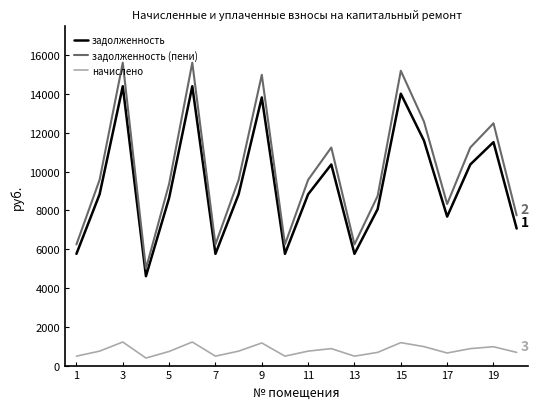

Is this an area chart (filled region under the line)?

No